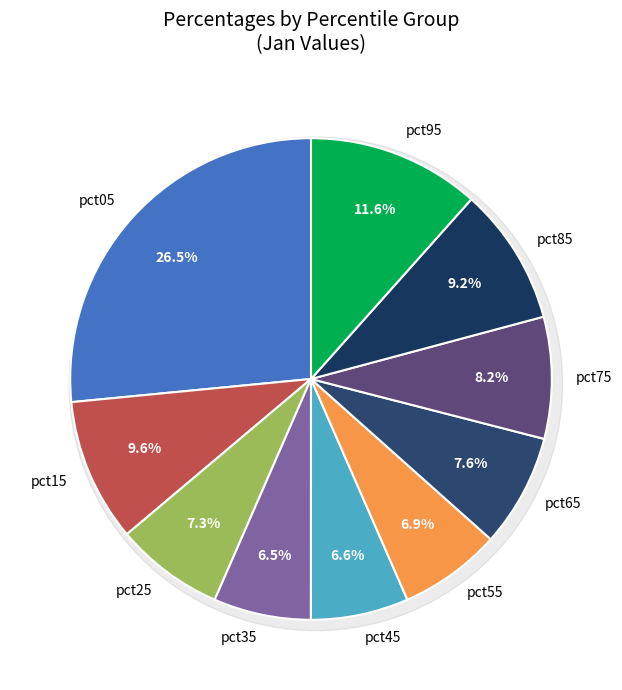

To the nearest percent, what percentage of the pie is pct05?

27%